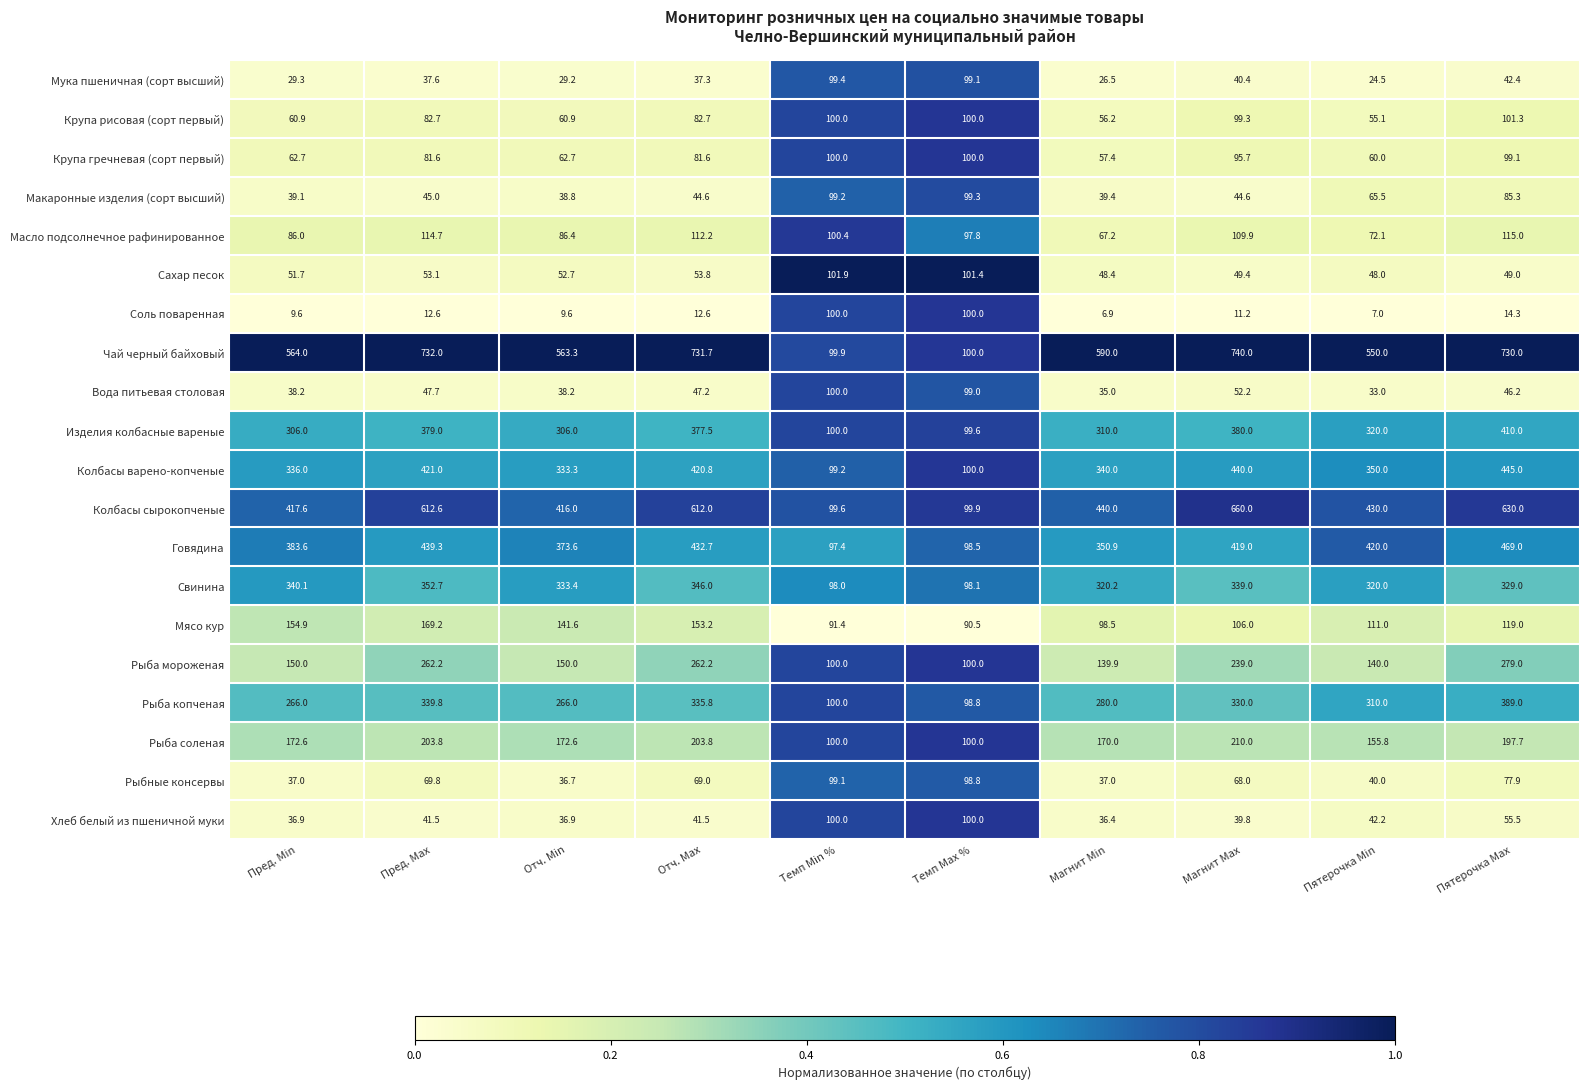

How many categories are shown in the chart?

10